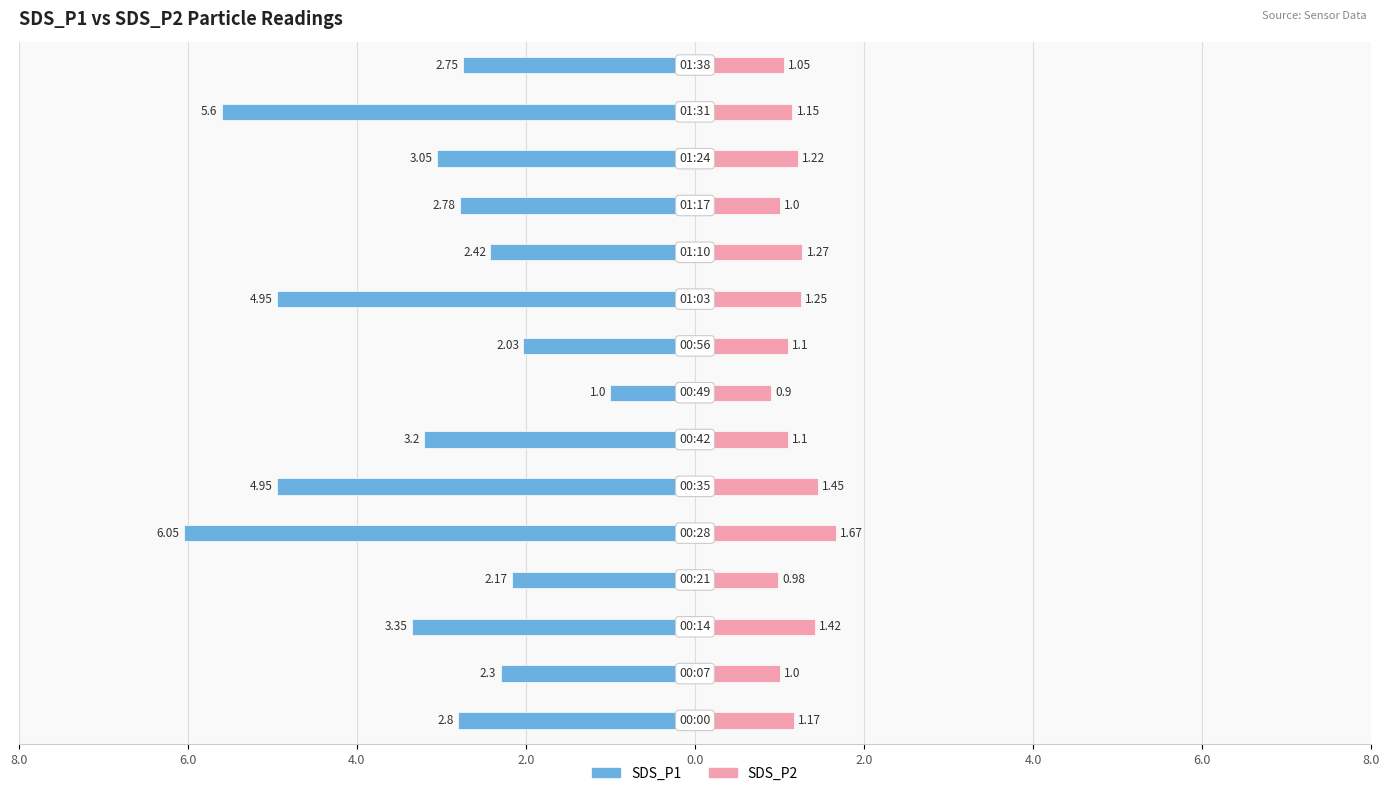

Between 6.0 and 0.0, which series saw the biggest shift?

SDS_P1